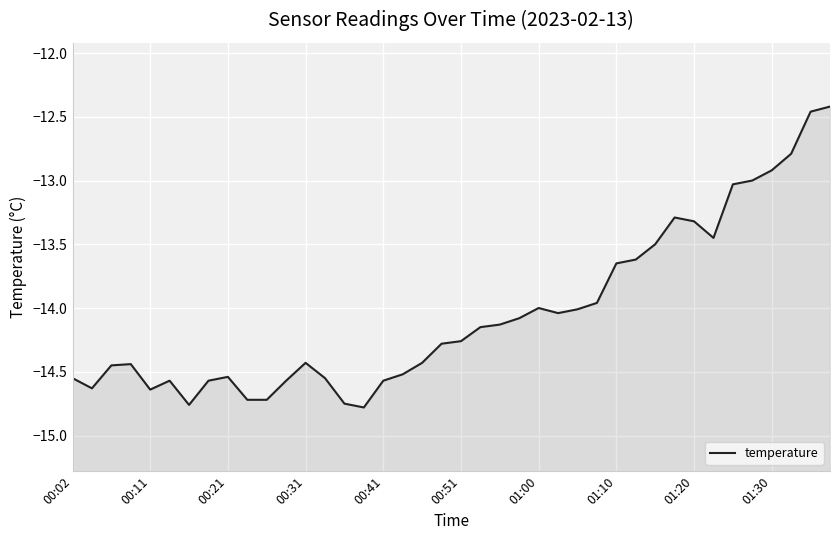

Reading left to right, transcribe all the data shown in this chart.

-14.6	-14.6	-14.4	-14.4	-14.6	-14.6	-14.8	-14.6	-14.5	-14.7	-14.7	-14.6	-14.4	-14.6	-14.8	-14.8	-14.6	-14.5	-14.4	-14.3	-14.3	-14.2	-14.1	-14.1	-14.0	-14.0	-14.0	-14.0	-13.7	-13.6	-13.5	-13.3	-13.3	-13.4	-13.0	-13.0	-12.9	-12.8	-12.5	-12.4